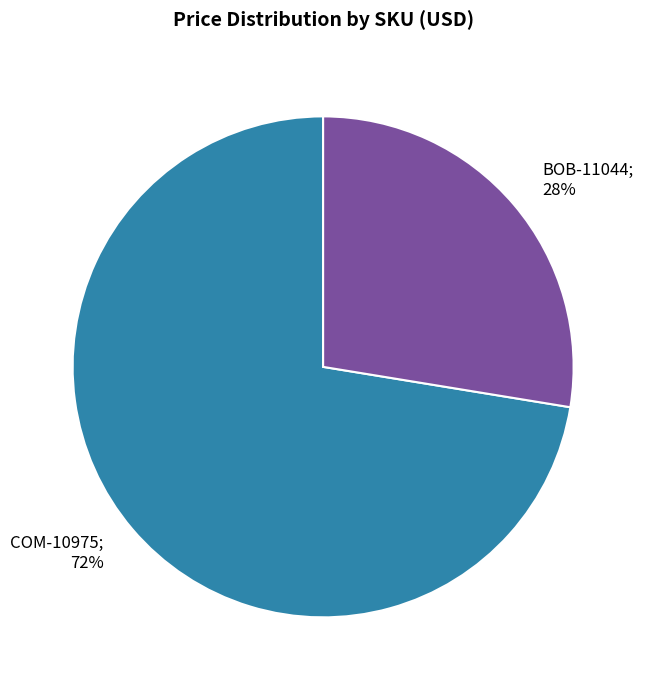

Does any single category account for the majority?

Yes